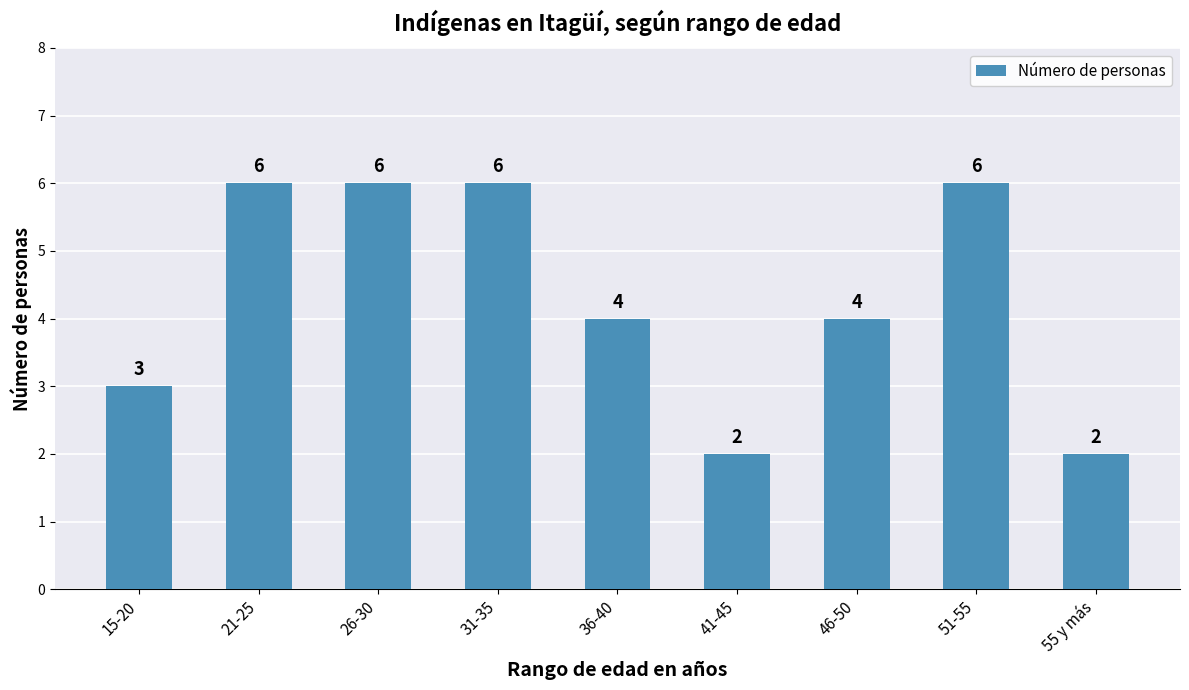

What is the change in value from 15-20 to 51-55?

+3